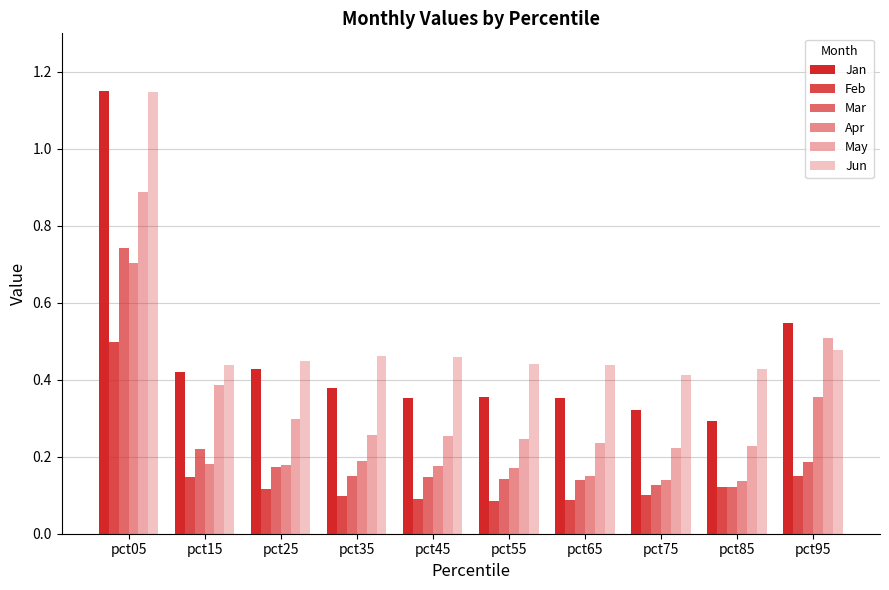

Which series has the widest spread of values?

Jan